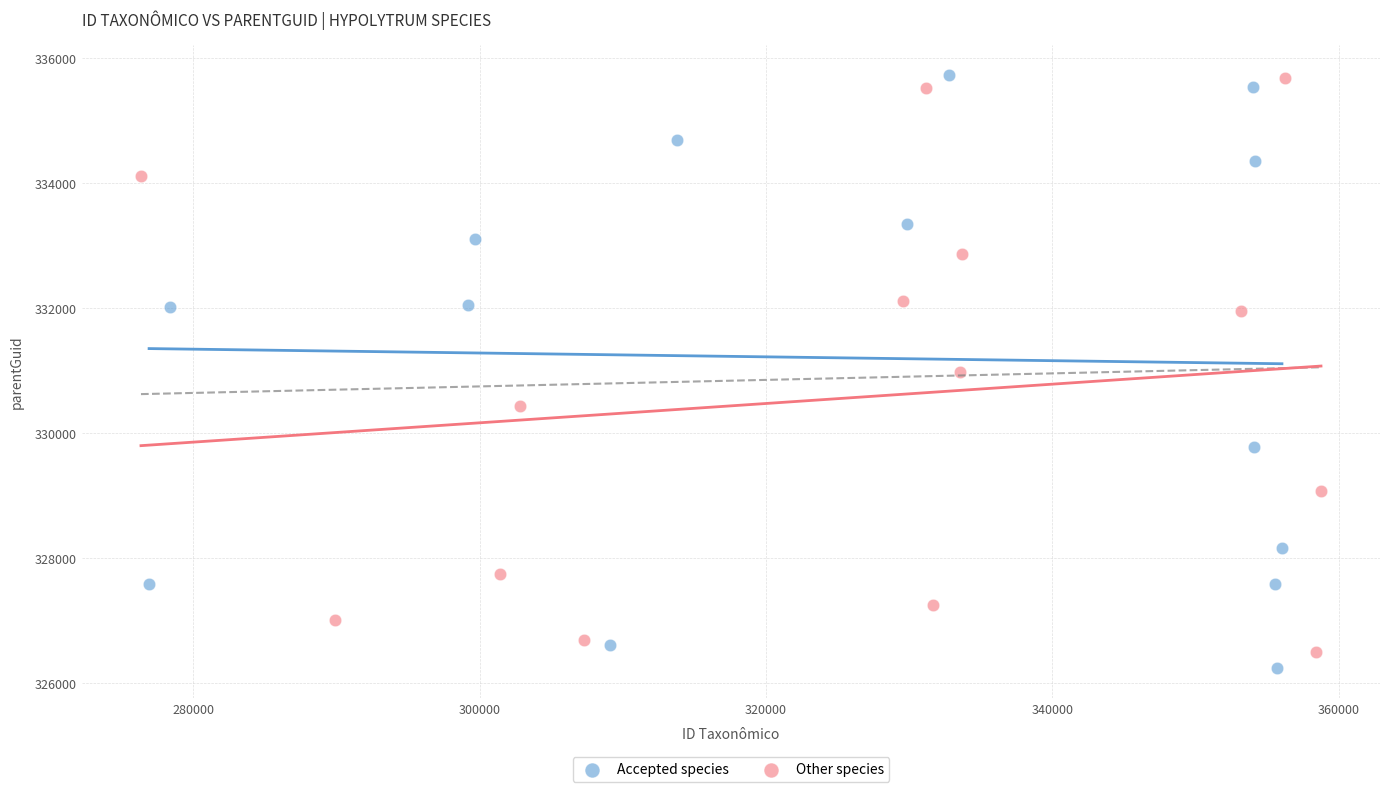

What are all the series names shown in the legend?

Accepted species, Other species